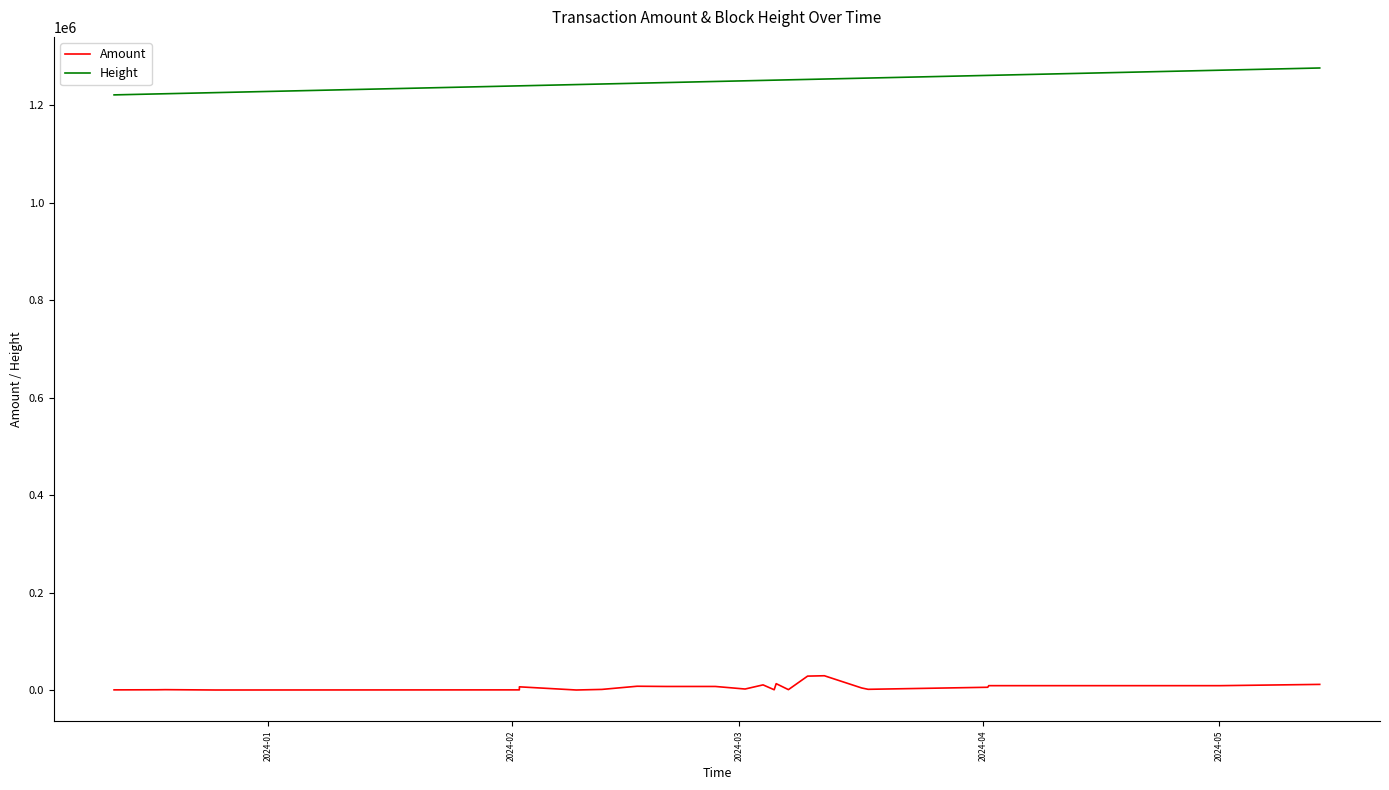

List the series in order of their overall mean, lowest first.

Amount, Height